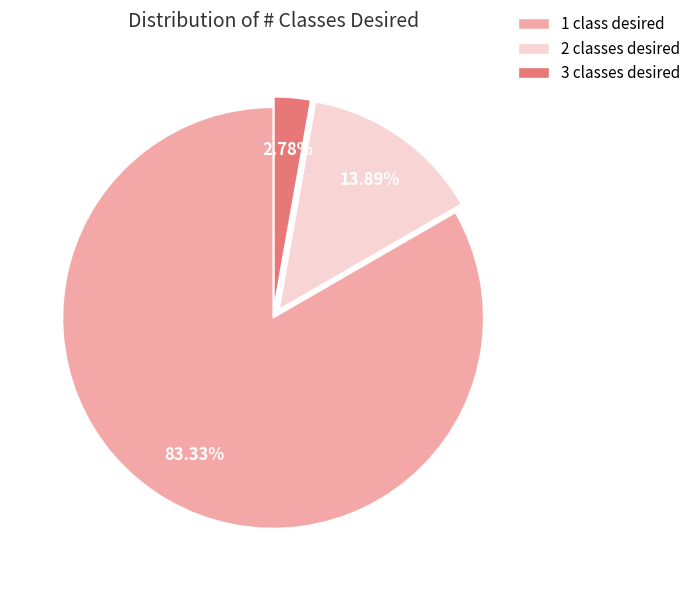

Count the number of slices in the pie.

3